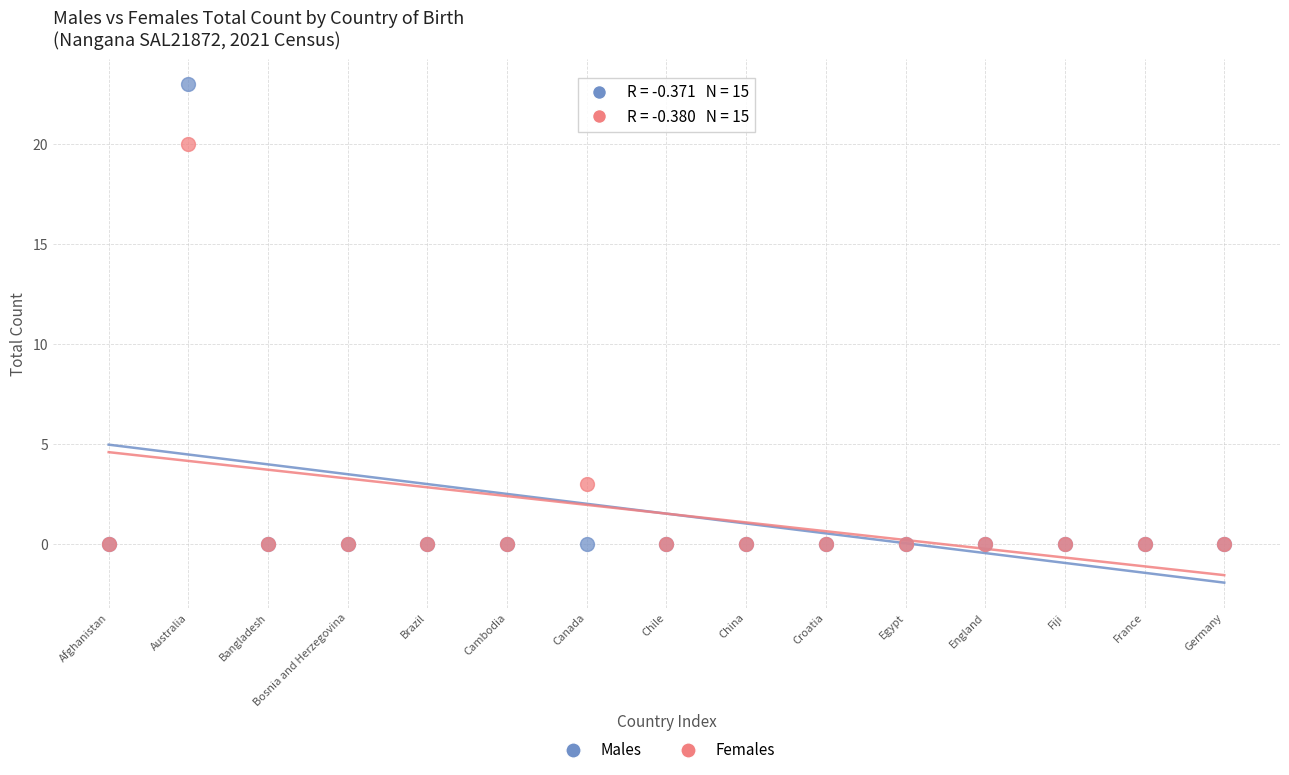

Across all series, what Y value is closest to 11?

3